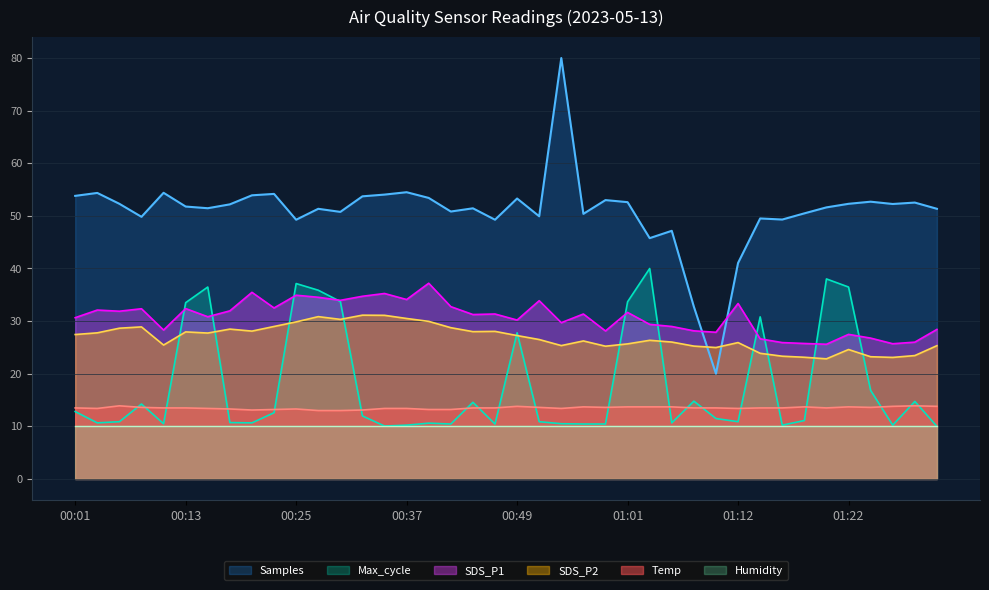

The Samples series shows 24.0 at 00:37. True or false?

False